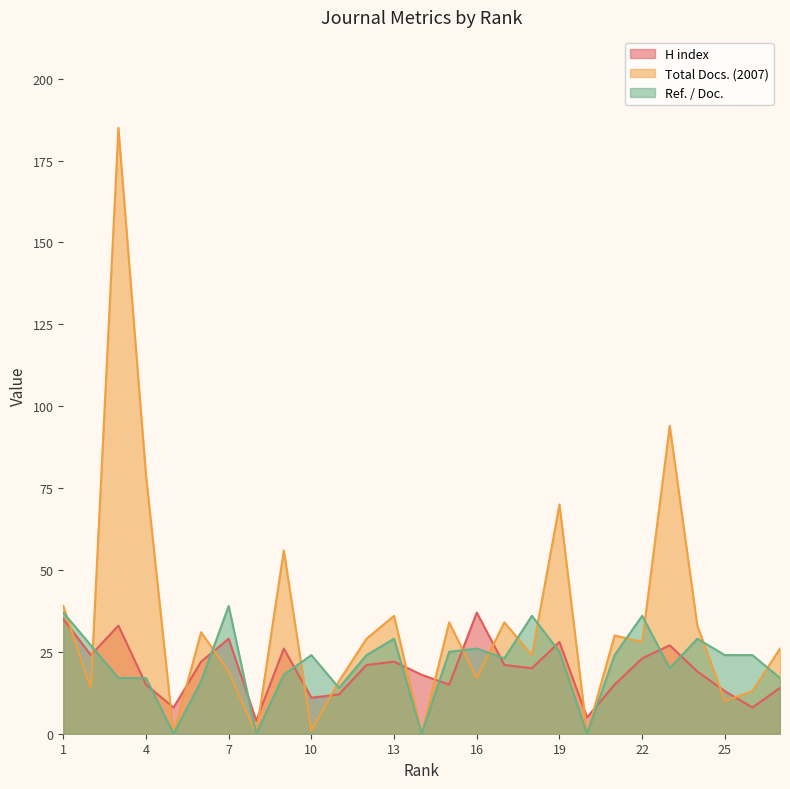

What is the sum of the Ref. / Doc. values at 26 and 1?

61